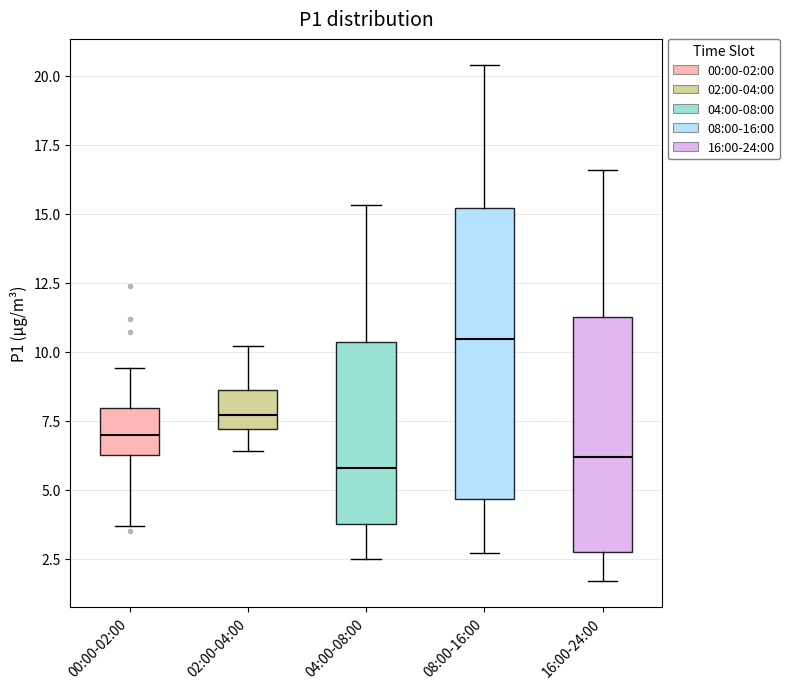

Reading left to right, transcribe this box plot: for each box, give where its median line is, the range the box spans, and where its two whiskers end, as read against the y-axis. The values are not printed on the chart, so give them approximately, as read against the axis.

00:00-02:00: median 7.0, box 6.5 to 8.0, whiskers 3.5 to 9.5
02:00-04:00: median 7.5, box 7.0 to 8.5, whiskers 6.5 to 10.0
04:00-08:00: median 6.0, box 4.0 to 10.5, whiskers 2.5 to 15.5
08:00-16:00: median 10.5, box 4.5 to 15.0, whiskers 2.5 to 20.5
16:00-24:00: median 6.0, box 3.0 to 11.5, whiskers 1.5 to 16.5